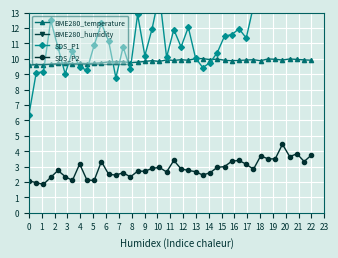

How many categories are shown in the chart?

40